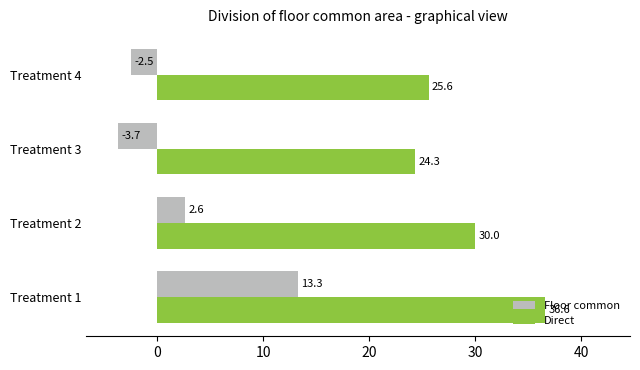

What is the highest value of the Direct series?

36.6